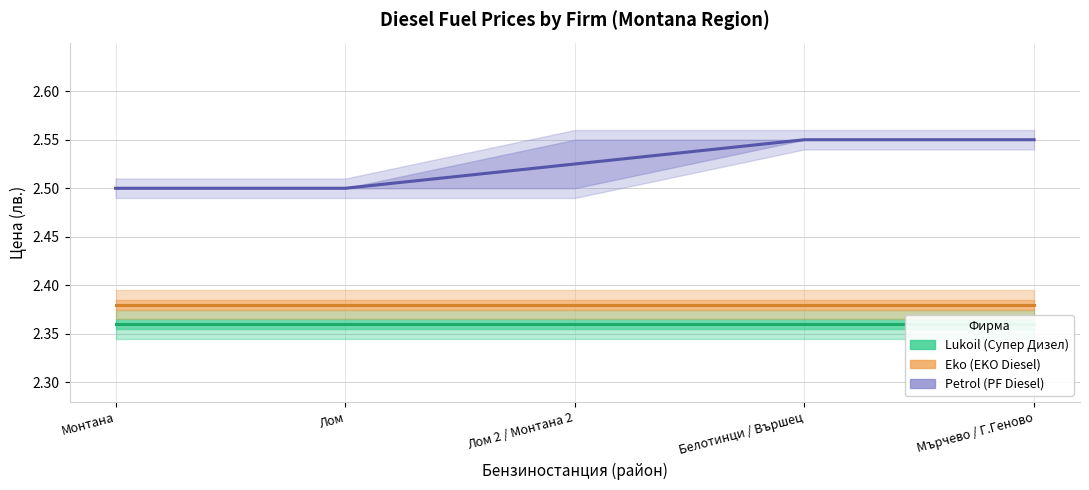

True or false: Eko and Lukoil intersect in this chart.

False